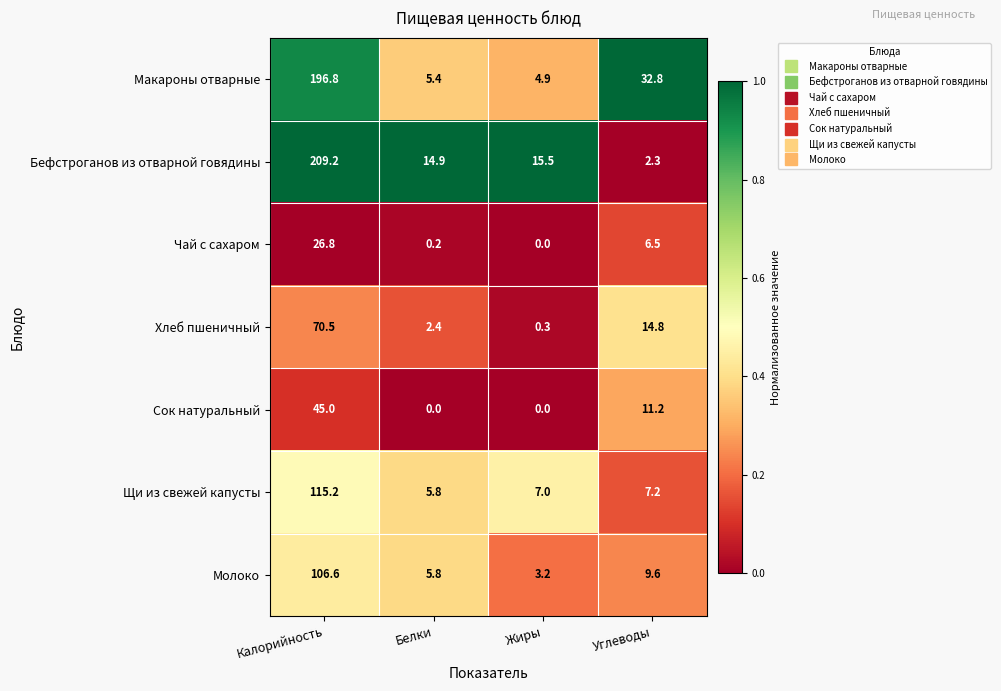

Is it true that Молоко equals 13.8 at Углеводы?

False